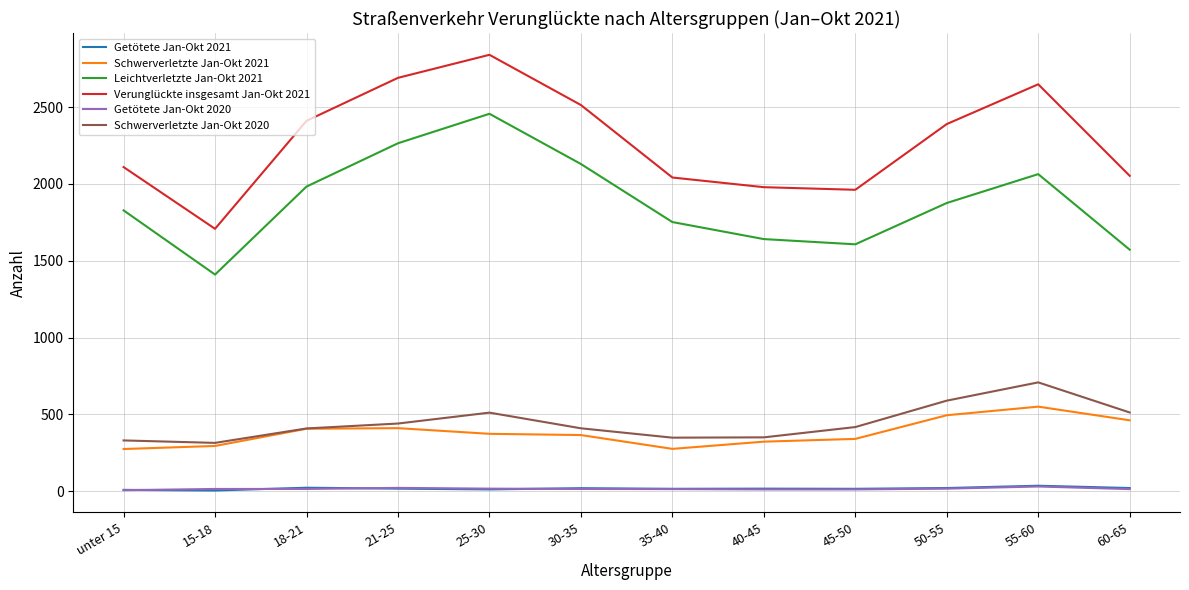

Does the chart have visible grid lines?

Yes